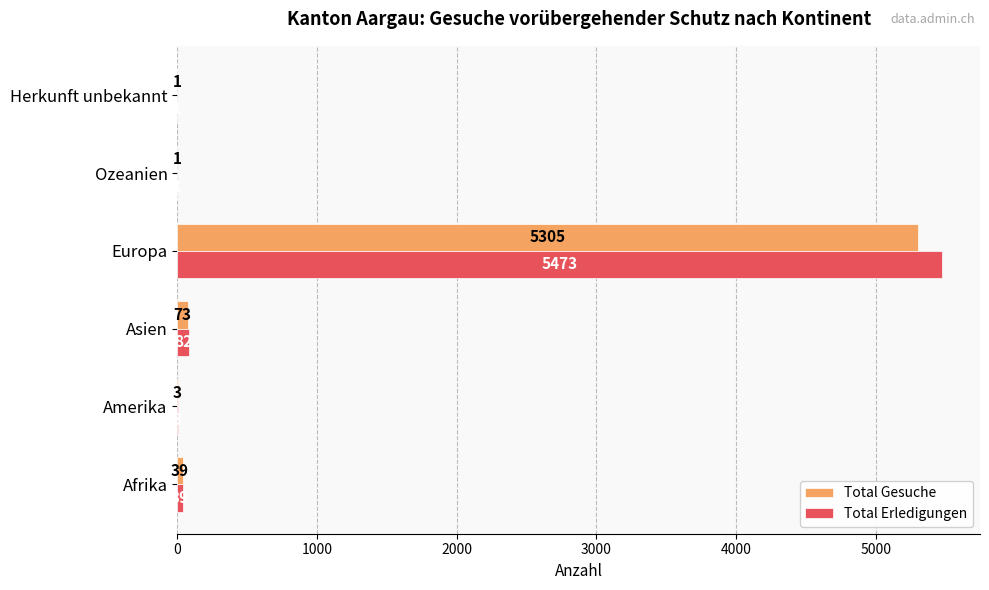

How many categories are shown in the chart?

6